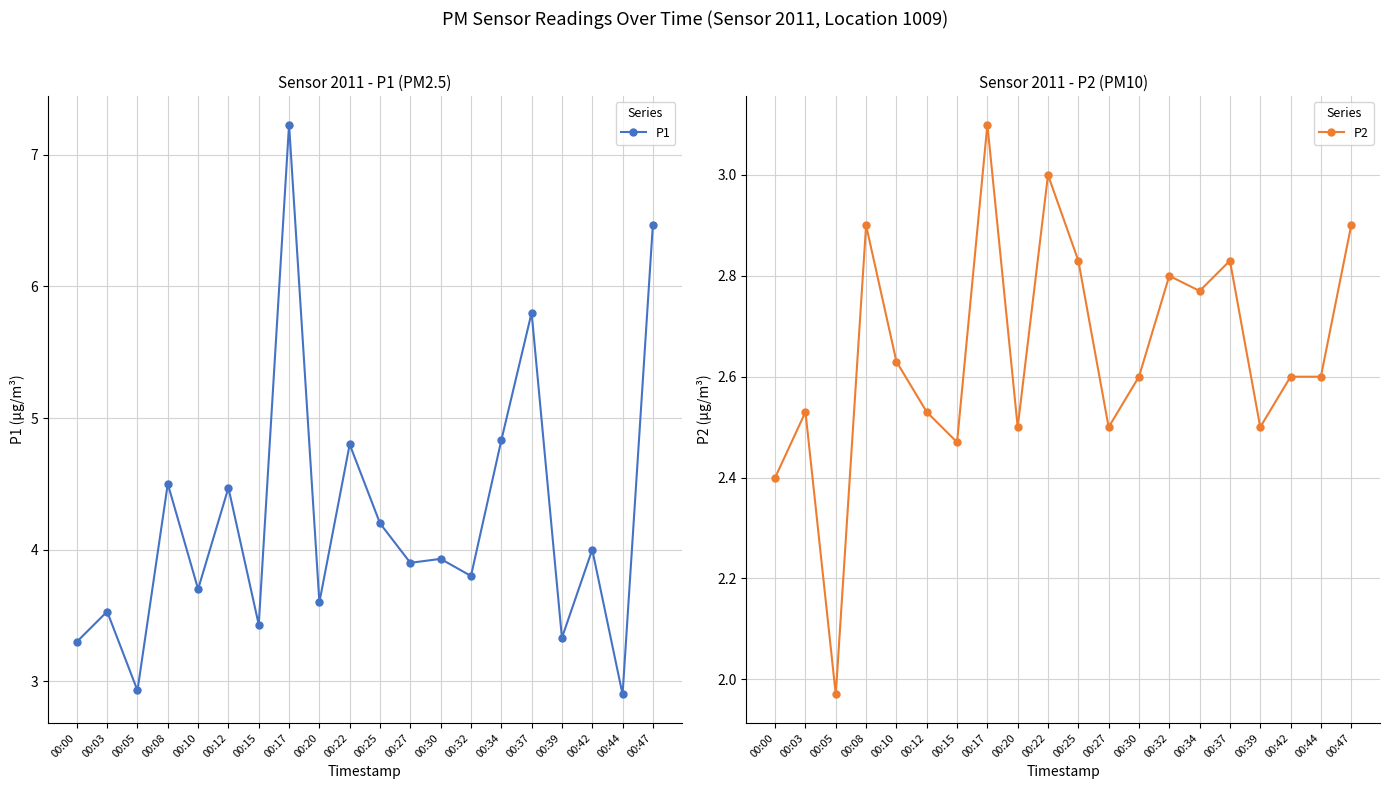

Where is the first local minimum for P2?

00:05